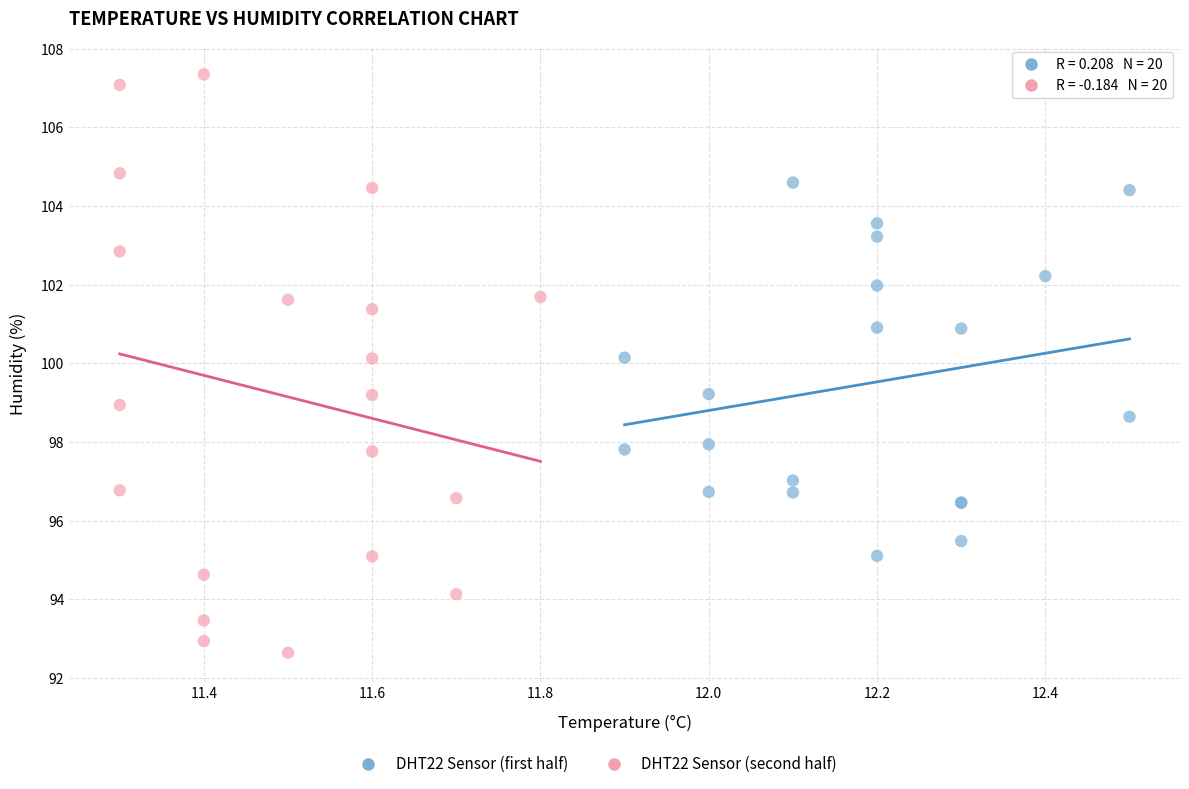

Which series contains the lowest Y value?

DHT22 Sensor (second half)